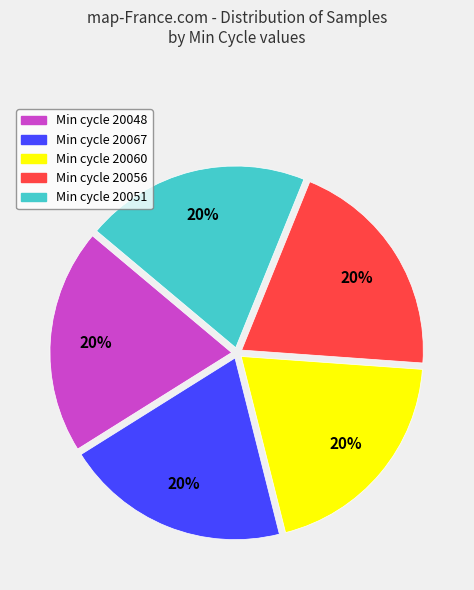

To the nearest percent, what is the average slice percentage?

20%